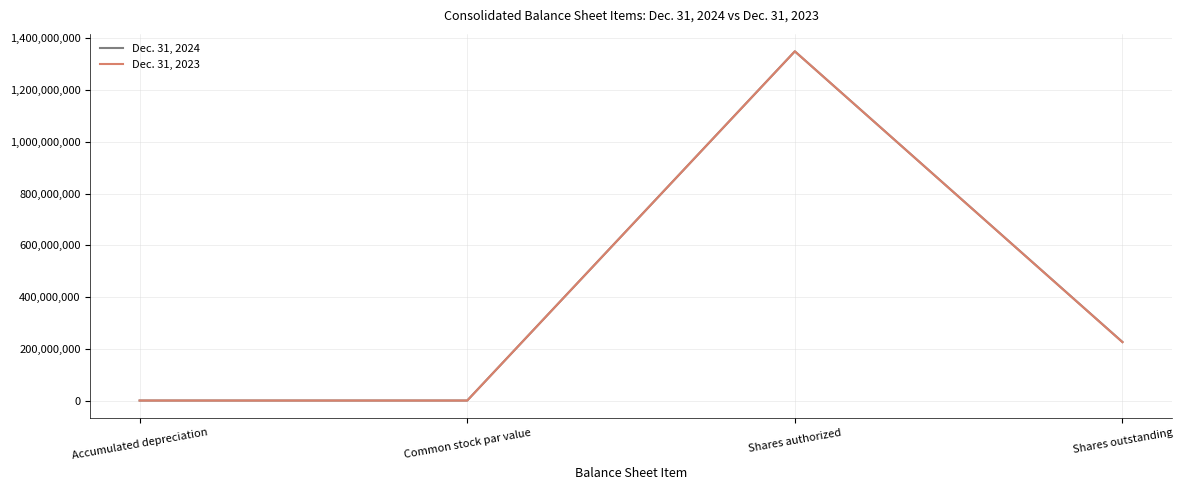

What is the sum of all Dec. 31, 2024 values?

1576334852